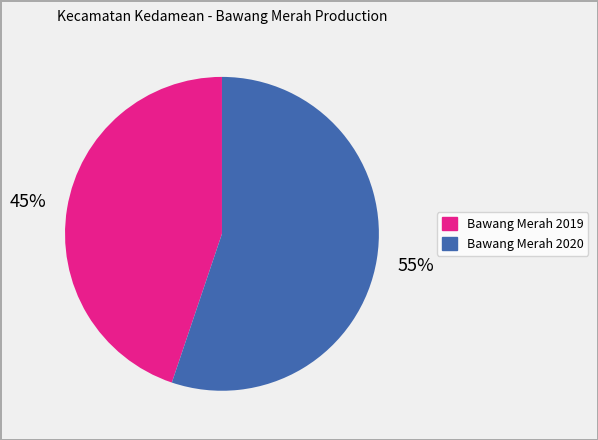

True or false: Bawang Merah 2019 accounts for 51% of the total.

False